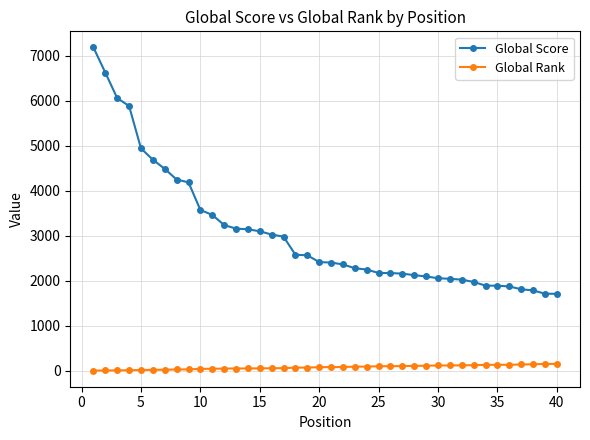

Which series has the largest total across all categories?

Global Score